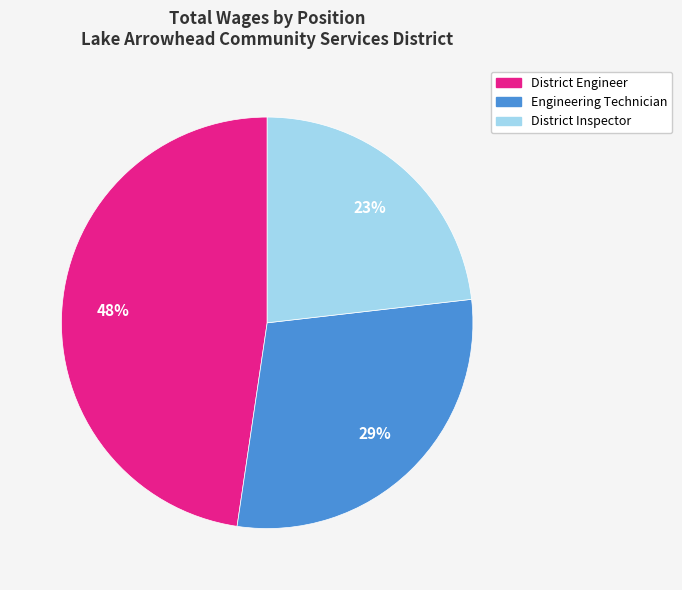

To the nearest percent, what portion does Engineering Technician represent?

29%